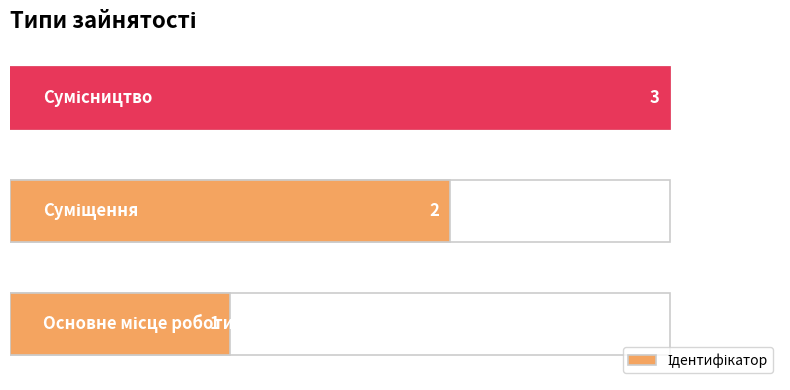

What is the value of the 1st bar from the left?

1